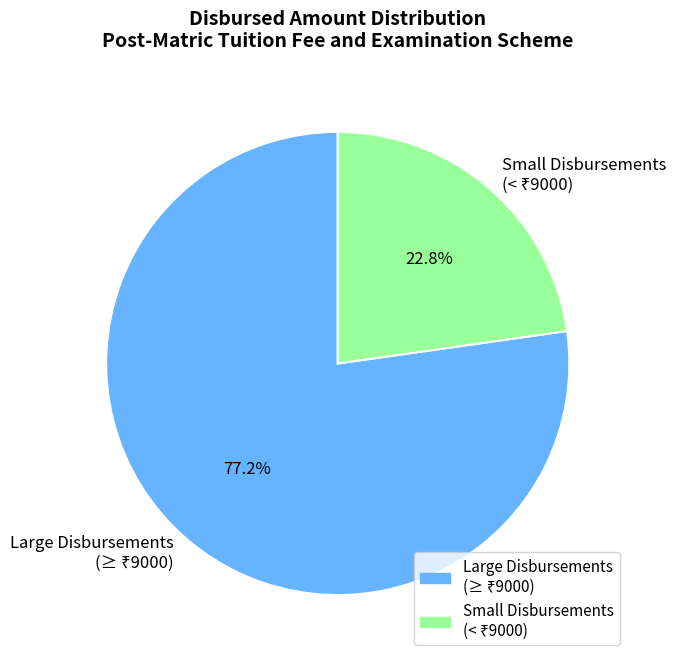

To the nearest percent, what is the difference between the largest and smallest slice percentages?

54%